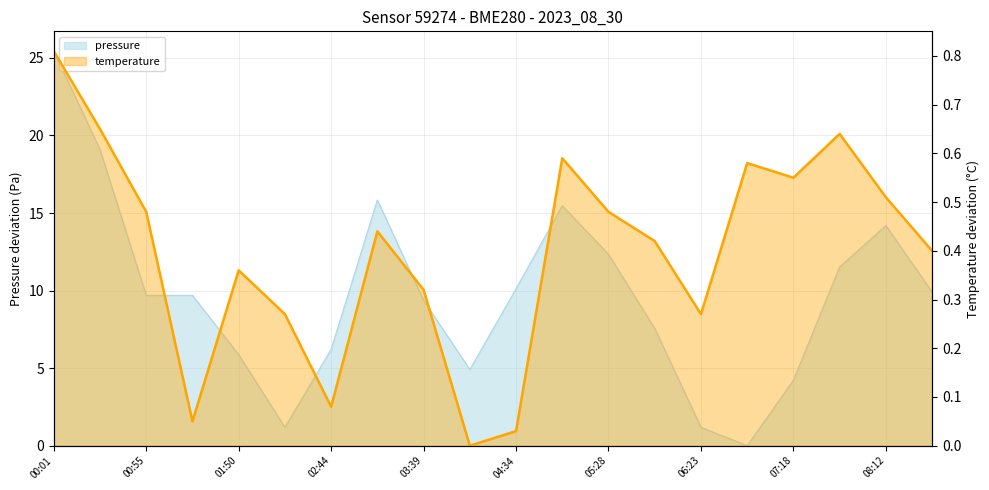

What is the spread (max minus min) of values at 06:50?

0.6